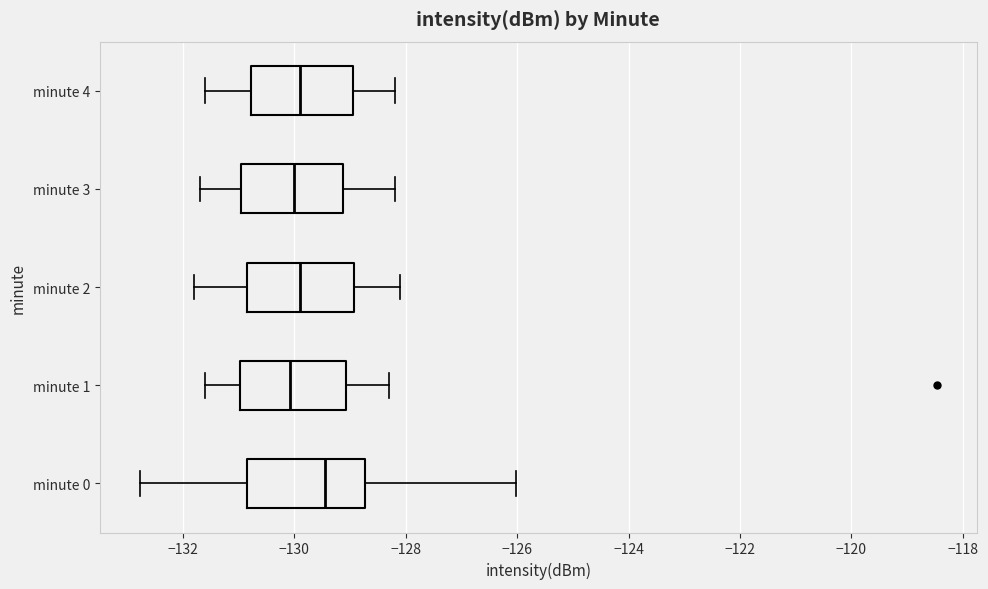

Reading bottom to top, transcribe this box plot: for each box, give where its median line is, the range the box spans, and where its two whiskers end, as read against the x-axis. The values are not printed on the chart, so give them approximately, as read against the axis.

minute 0: median -129.4, box -130.8 to -128.8, whiskers -132.8 to -126.0
minute 1: median -130.0, box -131.0 to -129.0, whiskers -131.6 to -128.2
minute 2: median -129.8, box -130.8 to -129.0, whiskers -131.8 to -128.0
minute 3: median -130.0, box -131.0 to -129.2, whiskers -131.6 to -128.2
minute 4: median -129.8, box -130.8 to -129.0, whiskers -131.6 to -128.2